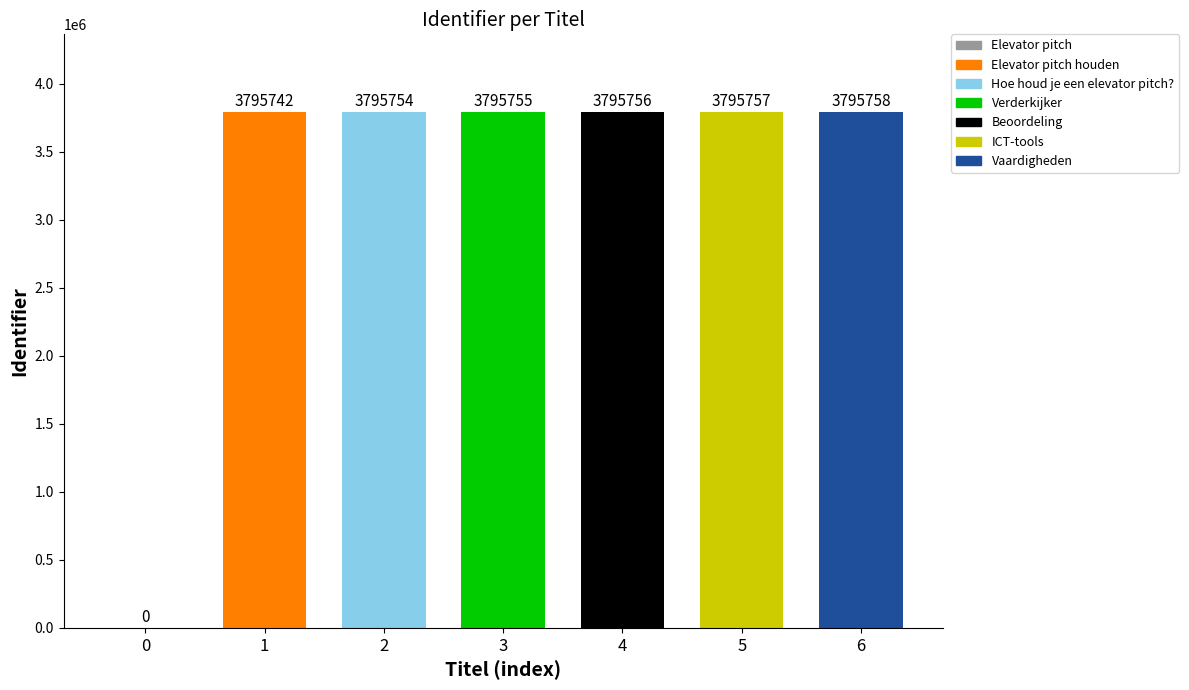

Which category has the lowest value across all series?

Elevator pitch